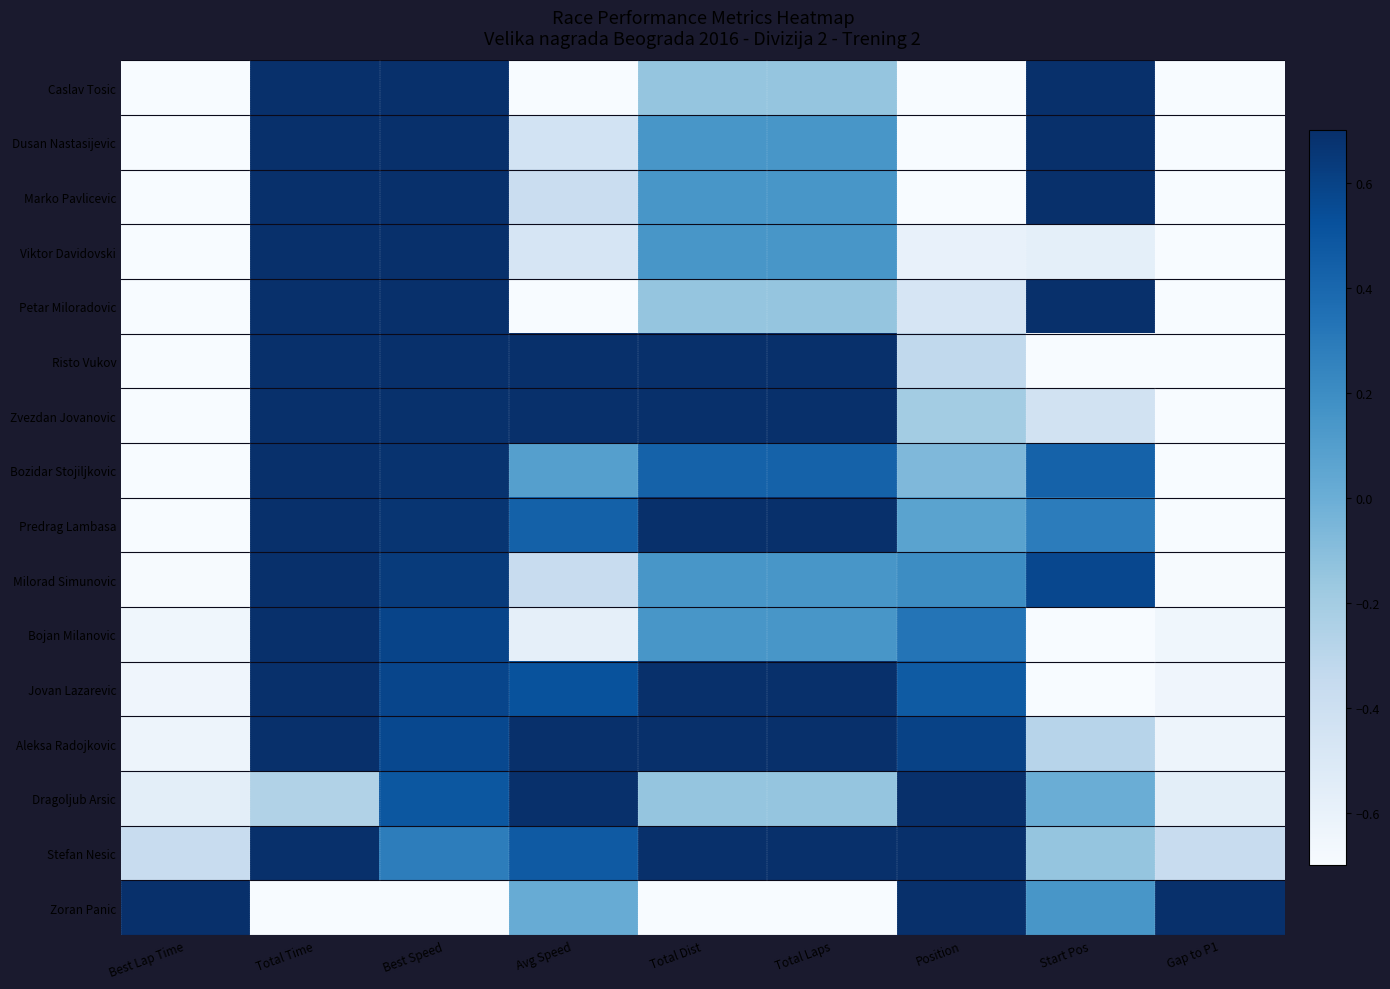

Rank the series at Total Time from highest to lowest value.

Petar Miloradovic, Bojan Milanovic, Risto Vukov, Viktor Davidovski, Predrag Lambasa, Aleksa Radojkovic, Dusan Nastasijevic, Stefan Nesic, Caslav Tosic, Jovan Lazarevic, Marko Pavlicevic, Milorad Simunovic, Bozidar Stojiljkovic, Zvezdan Jovanovic, Dragoljub Arsic, Zoran Panic